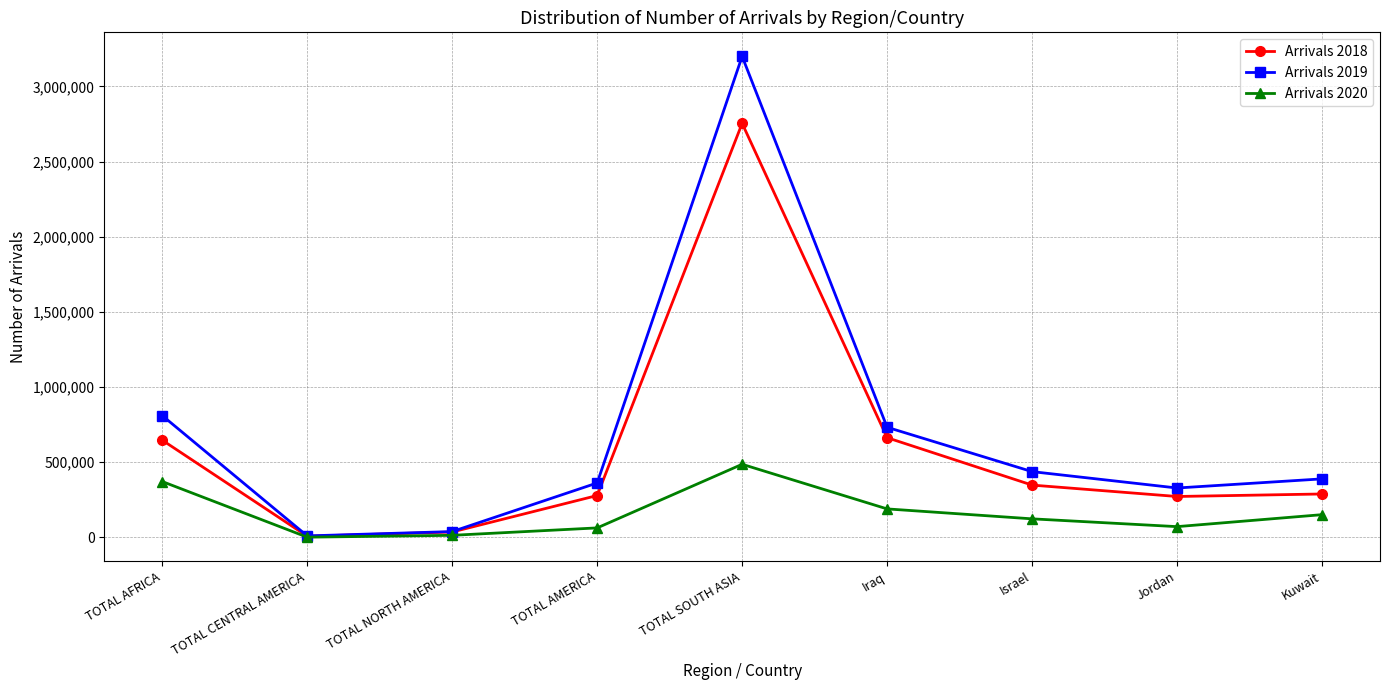

True or false: Arrivals 2020 has more than 2 points higher than both neighbors.

False